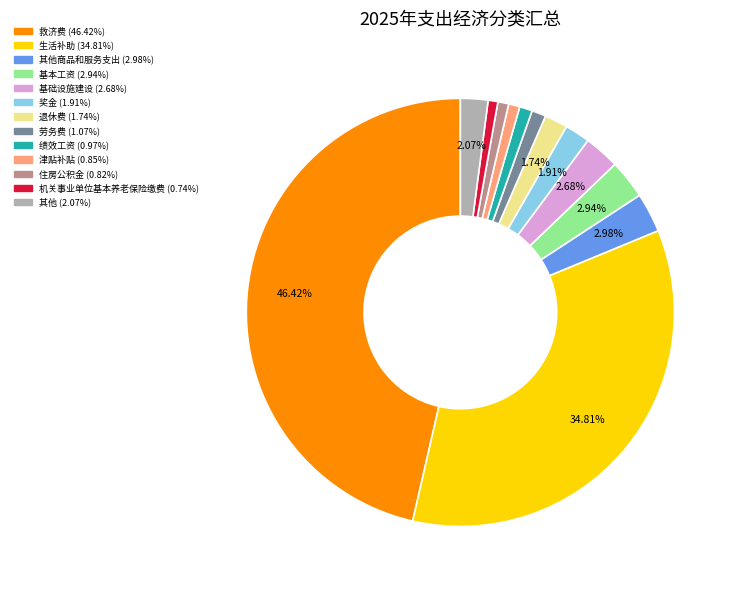

Is there any slice that represents more than half of the pie?

No